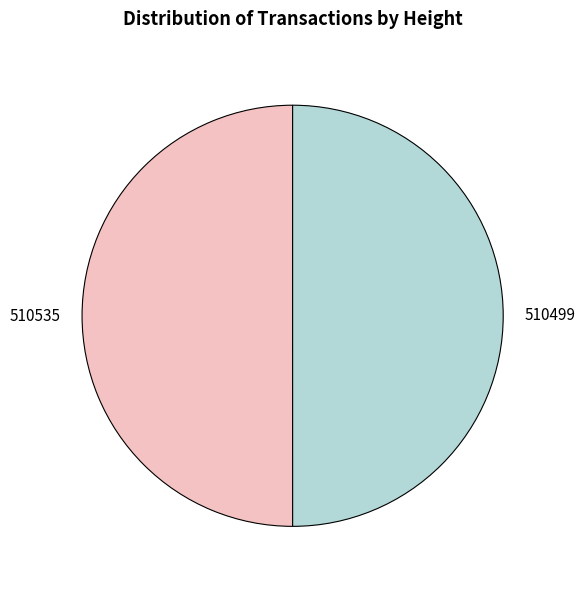

Approximately how many times larger is the value at 510499 compared to 510535?

1.0